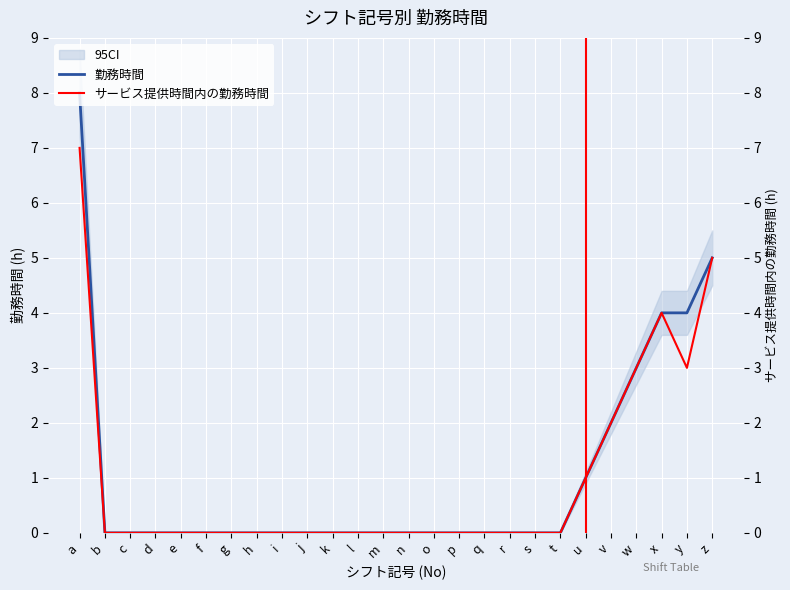

True or false: 勤務時間 and サービス提供時間内の勤務時間 intersect in this chart.

False